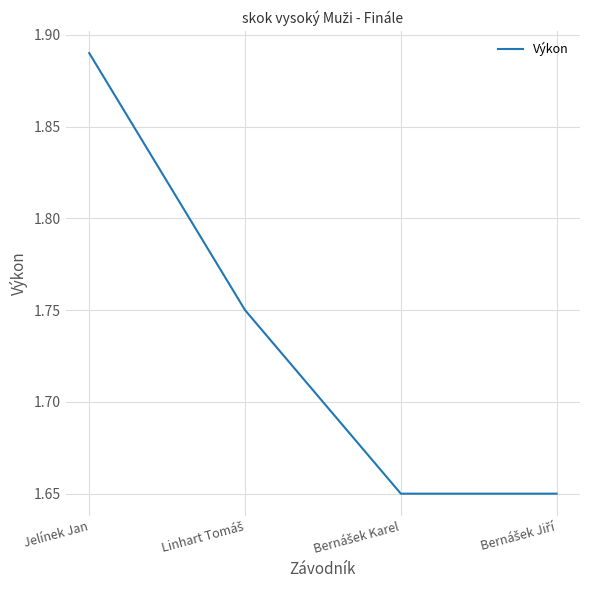

Count the values in the range 1 to 2.

4